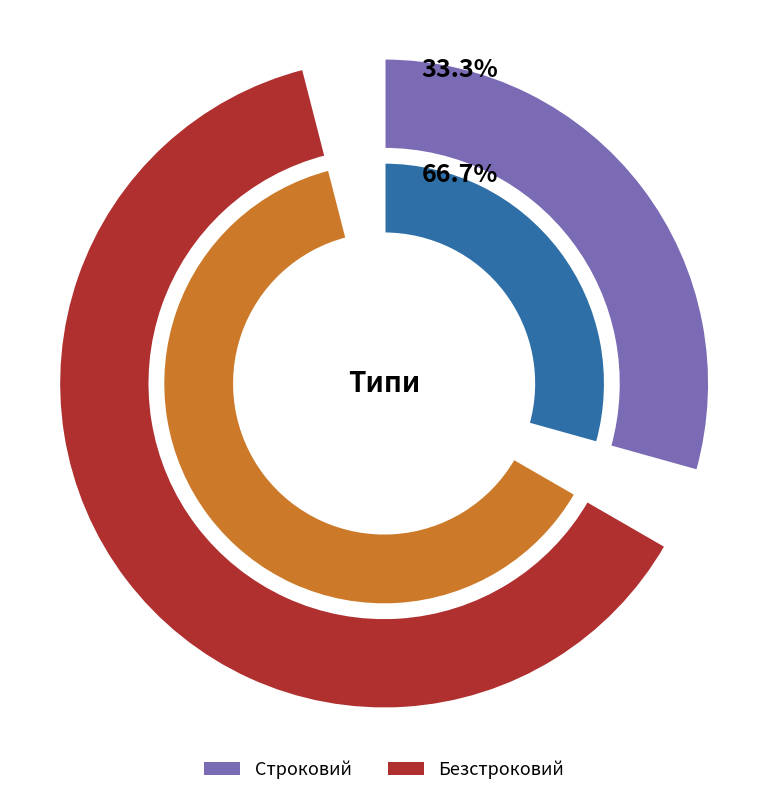

Between Строковий and Безстроковий, which is larger?

Безстроковий